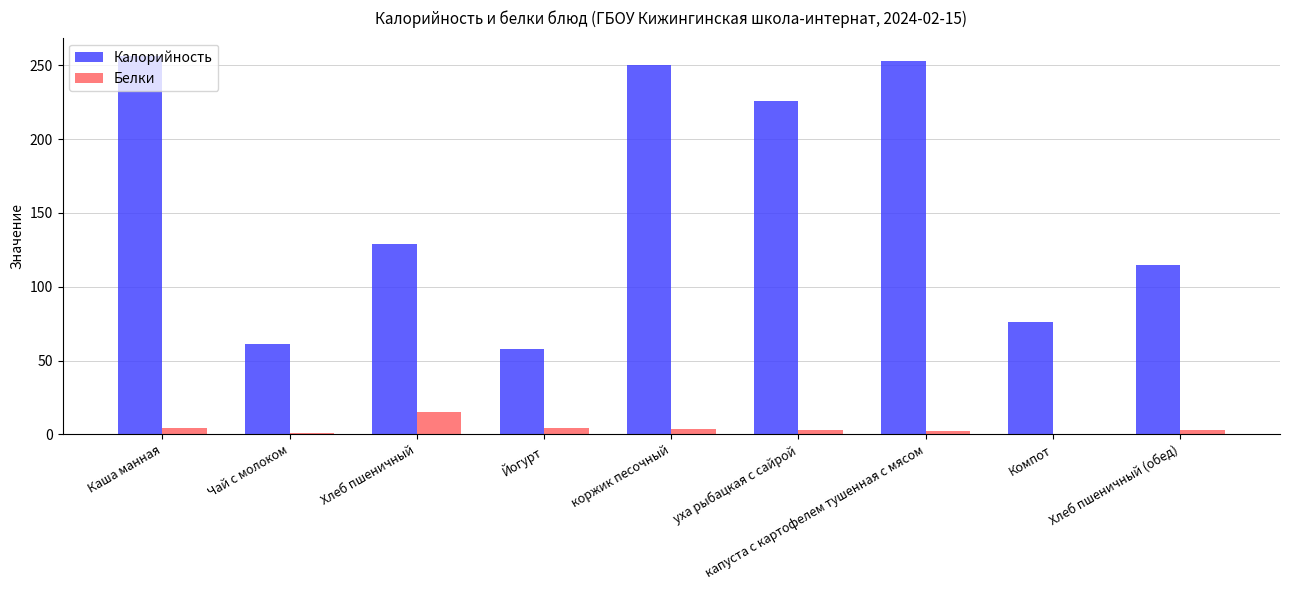

True or false: Калорийность has a value of 32.4 at Йогурт.

False